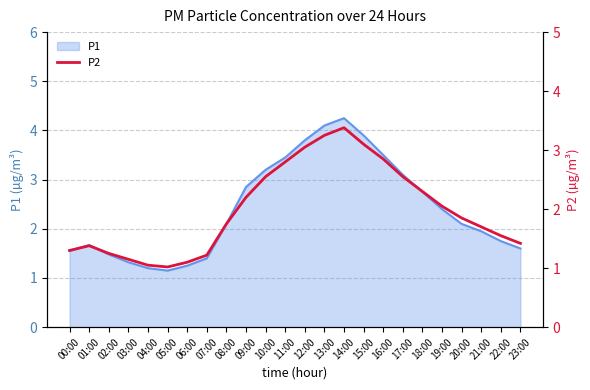

Reading right to left, list all the values displayed in this chart.

1.4	1.6	1.7	1.9	2.0	2.3	2.5	2.9	3.1	3.4	3.2	3.0	2.8	2.5	2.2	1.8	1.2	1.1	1.0	1.1	1.1	1.2	1.4	1.3